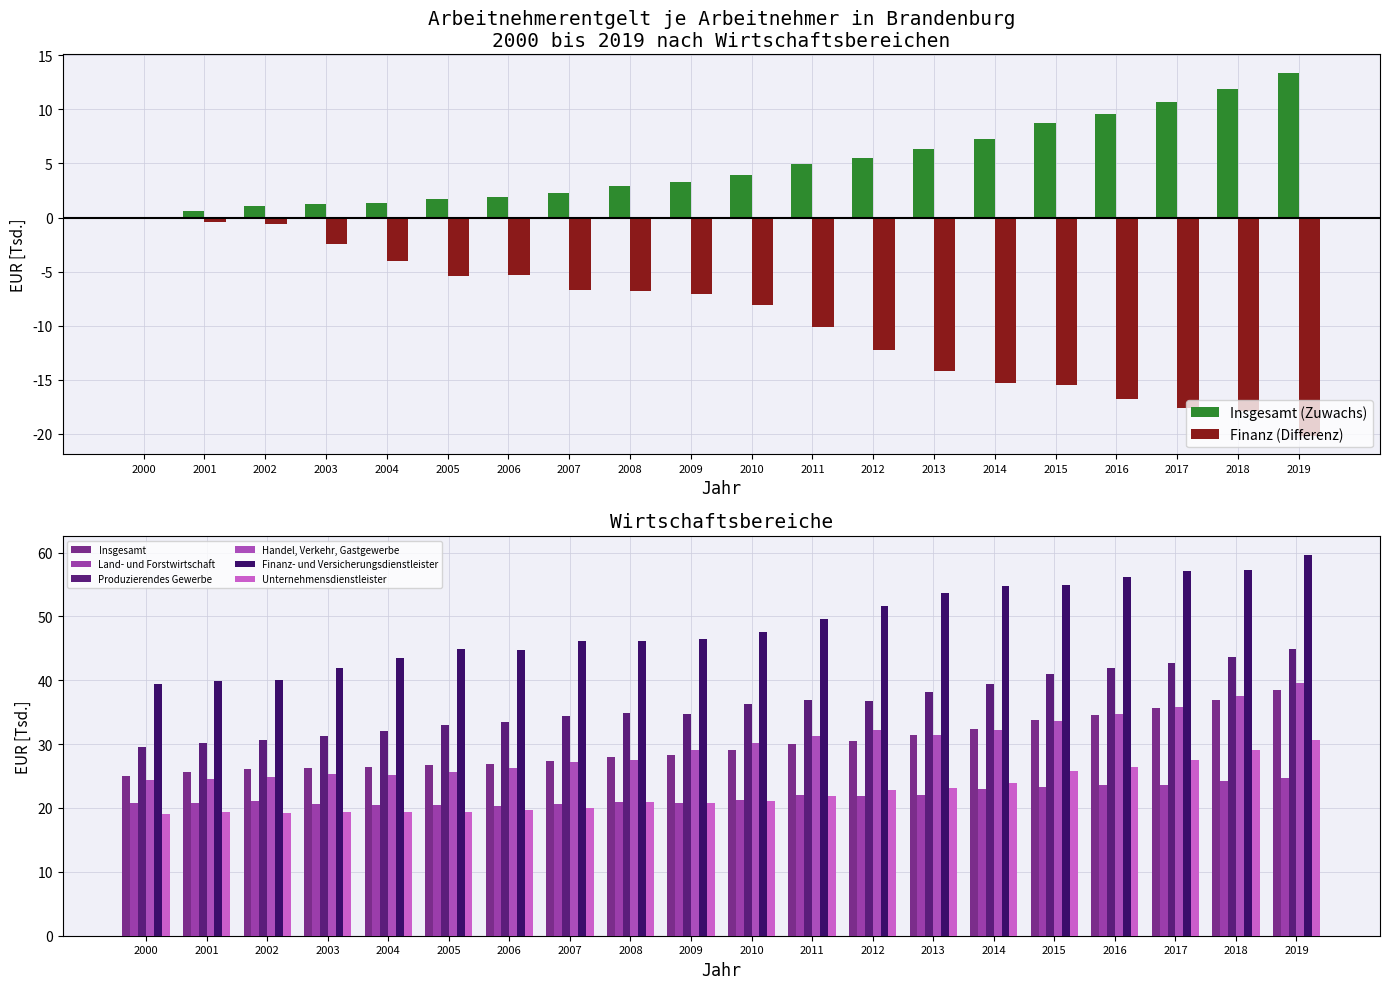

How many values in the Produzierendes Gewerbe series exceed 36?

10